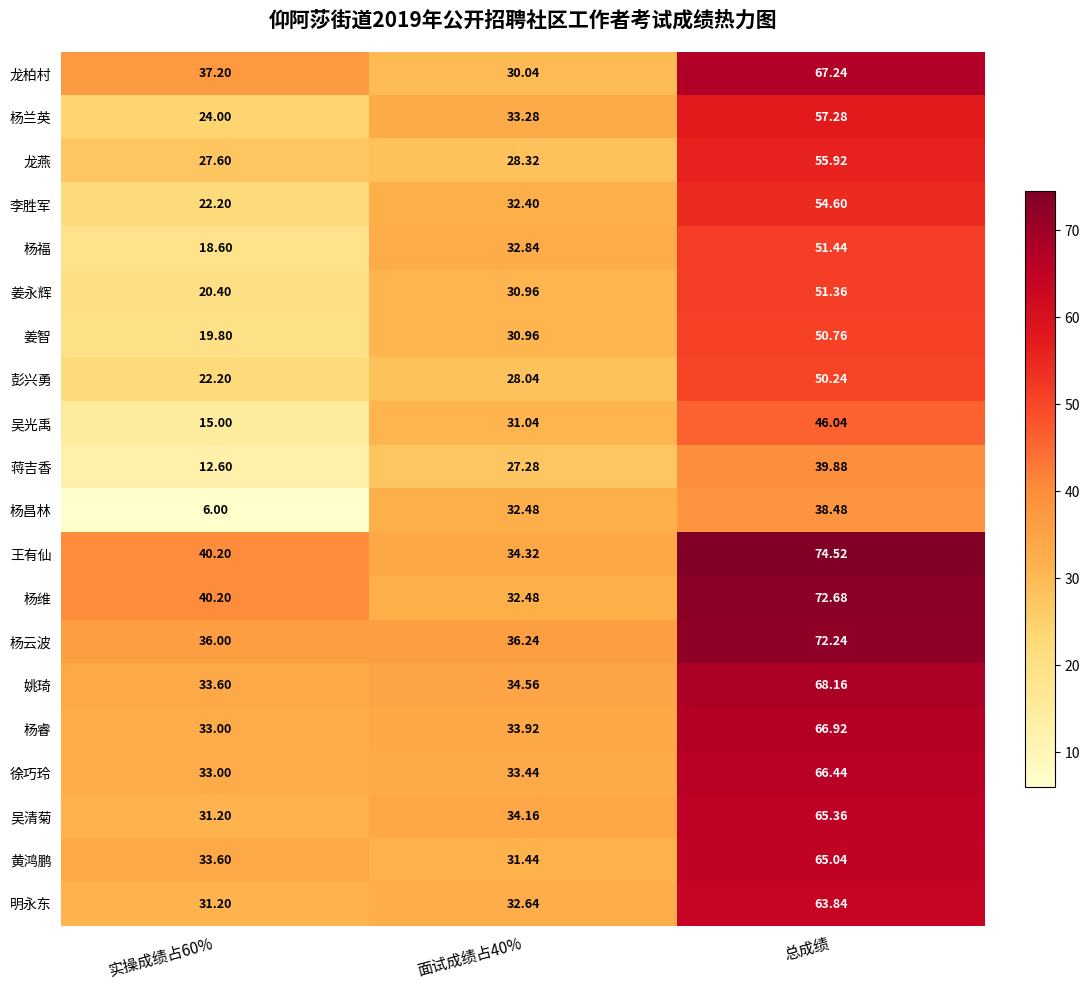

Rank the series by their maximum value, from highest to lowest.

王有仙, 杨维, 杨云波, 姚琦, 龙柏村, 杨睿, 徐巧玲, 吴清菊, 黄鸿鹏, 明永东, 杨兰英, 龙燕, 李胜军, 杨福, 姜永辉, 姜智, 彭兴勇, 吴光禹, 蒋吉香, 杨昌林